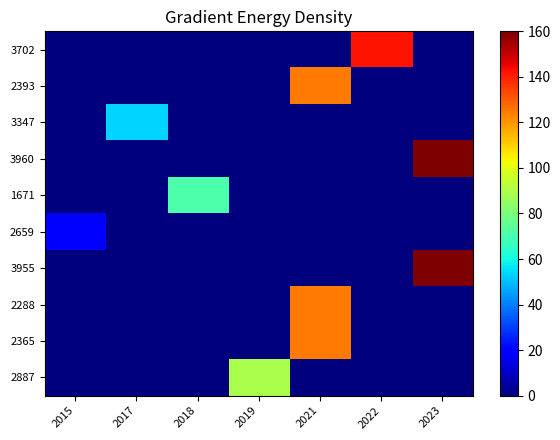

Reading right to left, list all the values displayed in this chart.

3702: 2023=0.0	2022=142.2	2021=0.0	2019=0.0	2018=0.0	2017=0.0	2015=0.0
2393: 2023=0.0	2022=0.0	2021=124.4	2019=0.0	2018=0.0	2017=0.0	2015=0.0
3347: 2023=0.0	2022=0.0	2021=0.0	2019=0.0	2018=0.0	2017=53.3	2015=0.0
3960: 2023=160.0	2022=0.0	2021=0.0	2019=0.0	2018=0.0	2017=0.0	2015=0.0
1671: 2023=0.0	2022=0.0	2021=0.0	2019=0.0	2018=71.1	2017=0.0	2015=0.0
2659: 2023=0.0	2022=0.0	2021=0.0	2019=0.0	2018=0.0	2017=0.0	2015=17.8
3955: 2023=160.0	2022=0.0	2021=0.0	2019=0.0	2018=0.0	2017=0.0	2015=0.0
2288: 2023=0.0	2022=0.0	2021=124.4	2019=0.0	2018=0.0	2017=0.0	2015=0.0
2365: 2023=0.0	2022=0.0	2021=124.4	2019=0.0	2018=0.0	2017=0.0	2015=0.0
2887: 2023=0.0	2022=0.0	2021=0.0	2019=88.9	2018=0.0	2017=0.0	2015=0.0